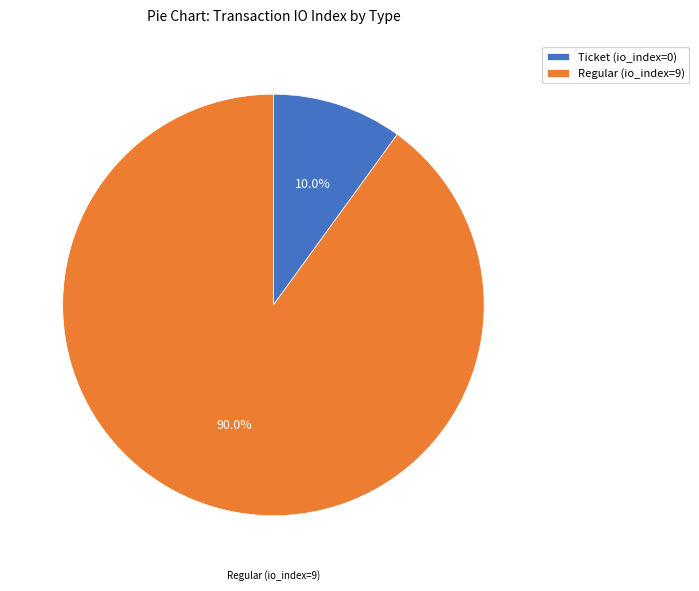

What is the total percentage of Ticket (io_index=0) and Regular (io_index=9)?

100.0%